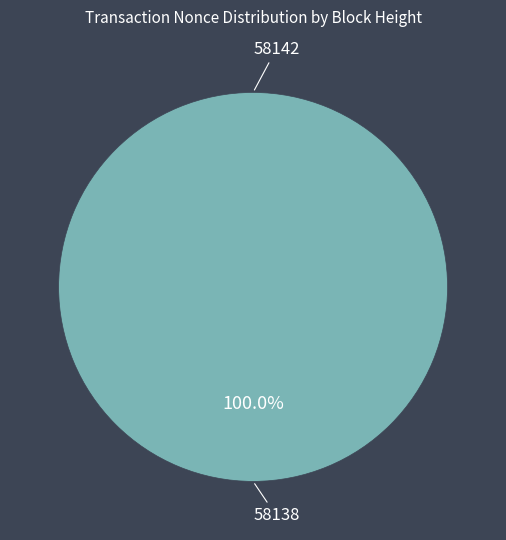

To the nearest percent, what is the average slice percentage?

50%